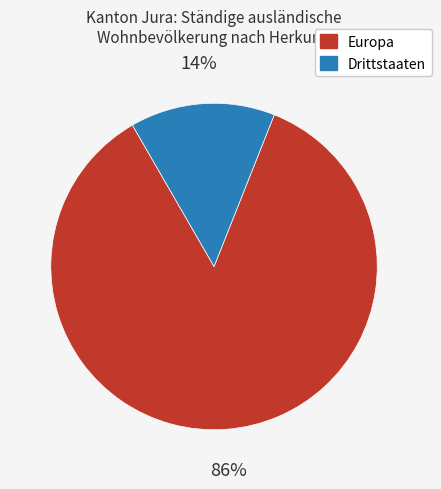

To the nearest percent, what is the average slice percentage?

50%